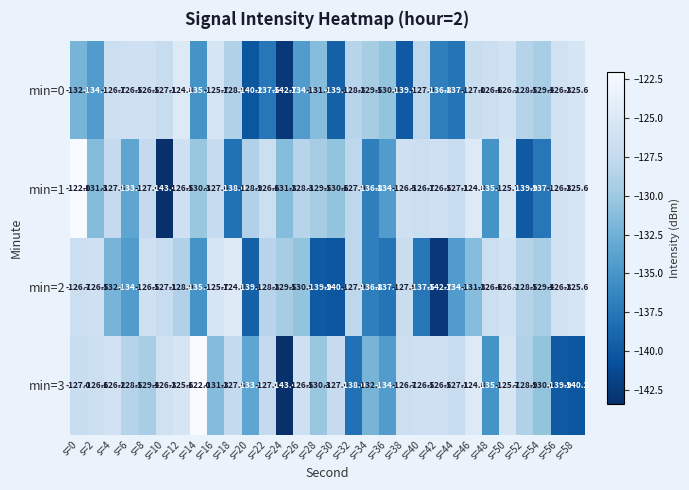

At how many categories does at least one series exceed -135?

30